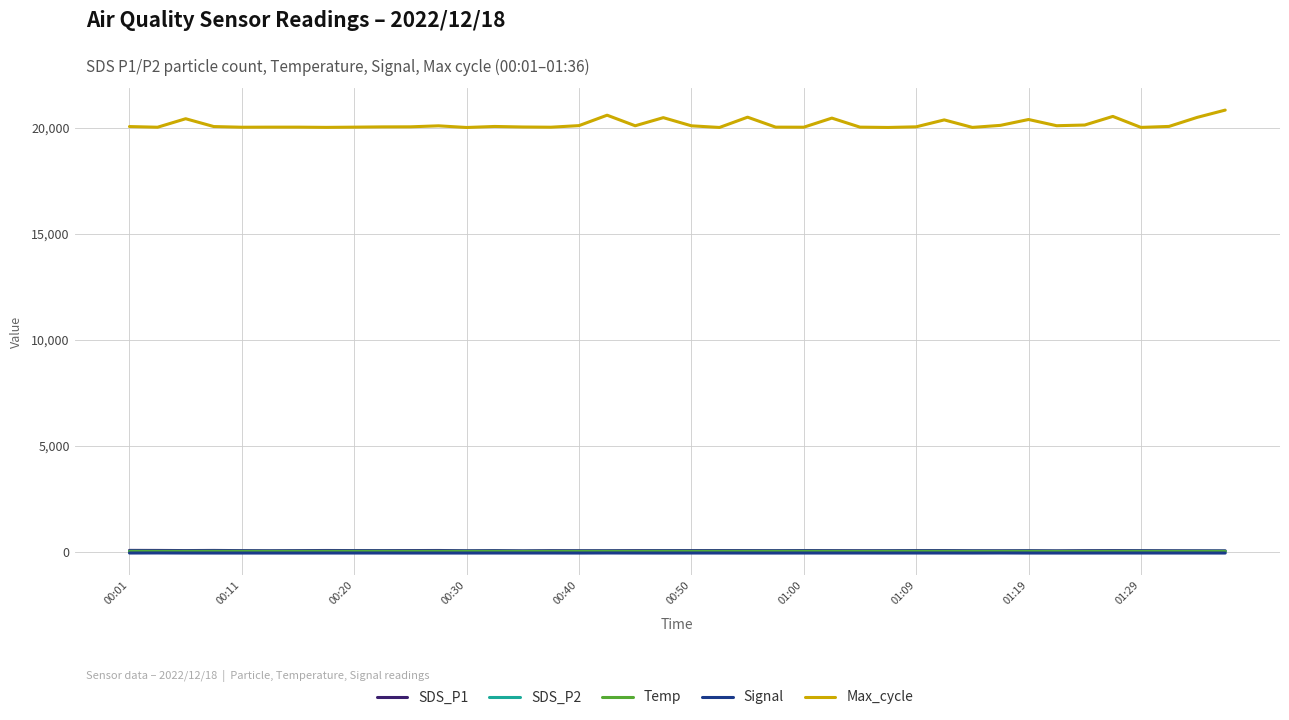

True or false: Max_cycle and SDS_P2 intersect in this chart.

False